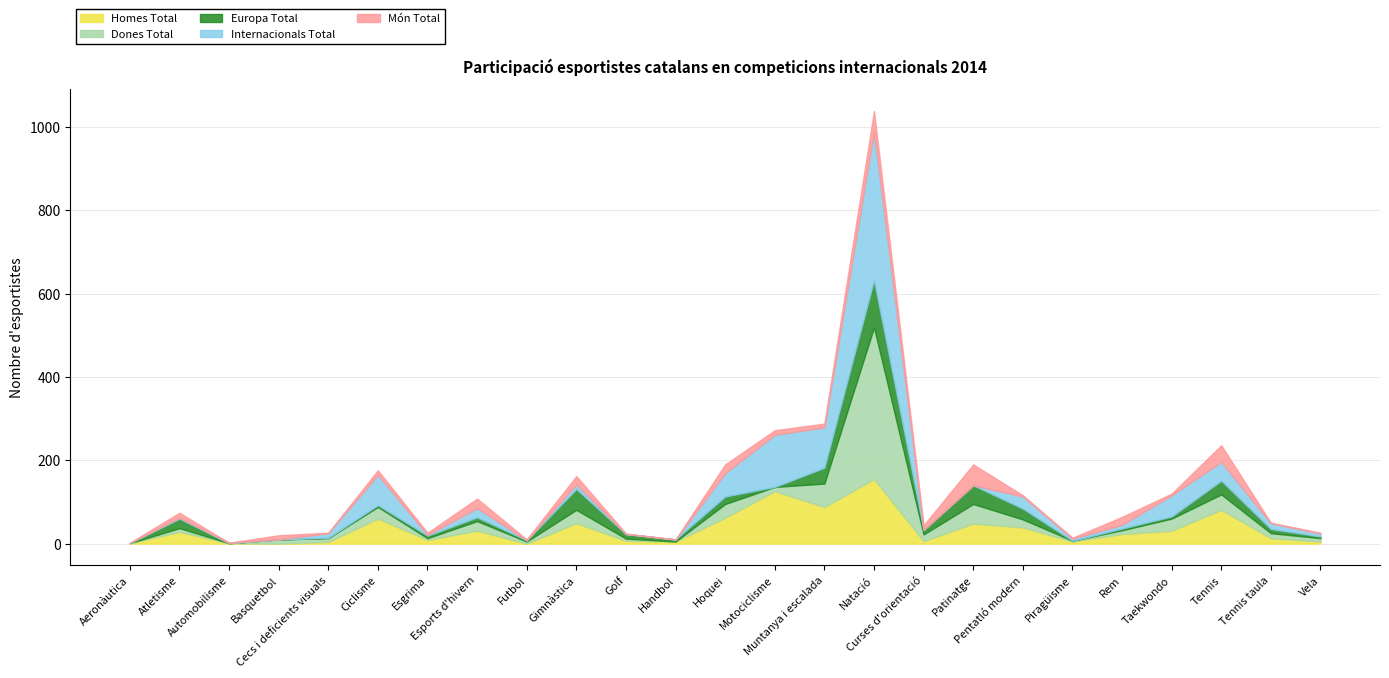

Does the chart have visible grid lines?

Yes